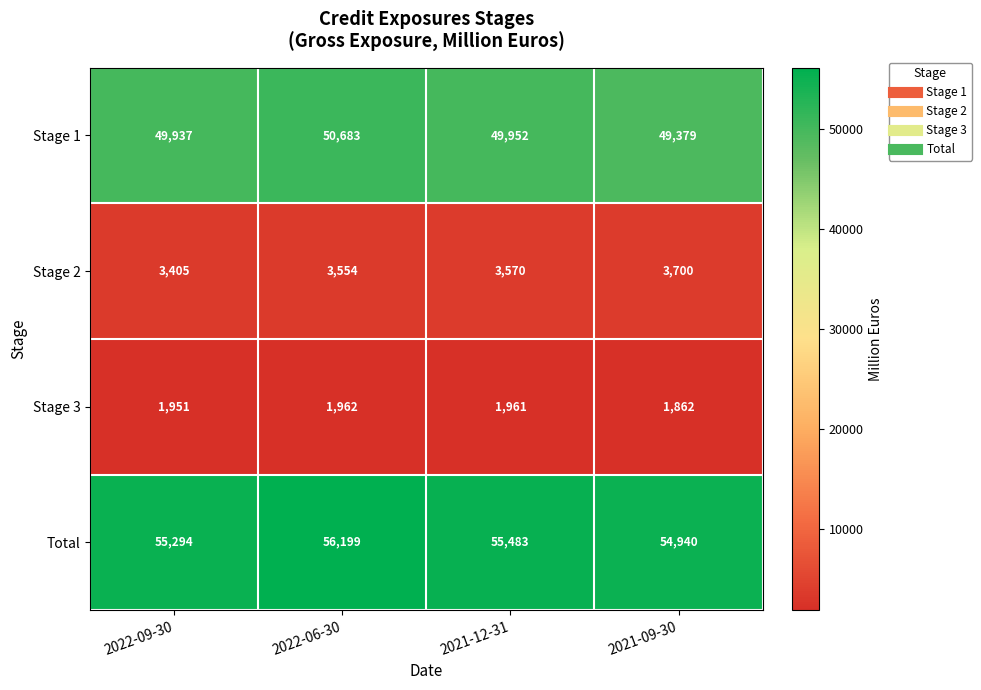

Which label corresponds to the largest value in the chart?

2022-06-30